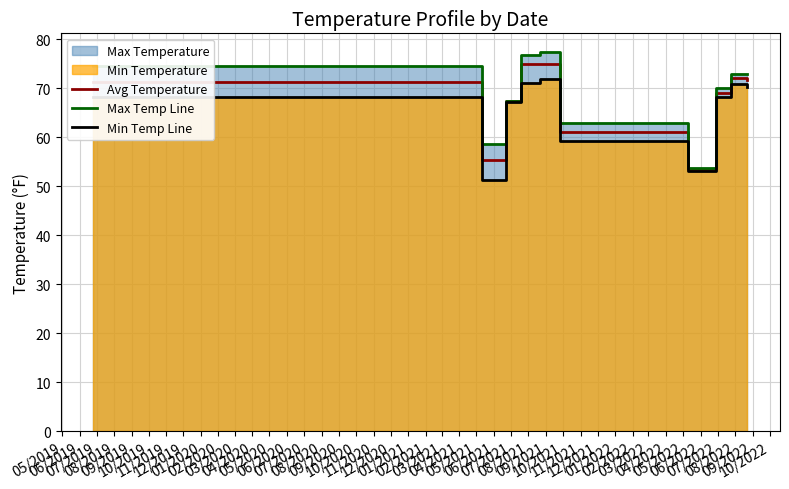

Reading left to right, list all the values displayed in this chart.

Avg Temperature: 71.2	55.3	67.4	74.9	75.0	61.1	53.4	68.9	72.1	71.6
Max Temp Line: 74.6	58.5	67.4	76.8	77.3	62.9	53.7	70.1	72.8	72.8
Min Temp Line: 68.1	51.2	67.2	71.0	71.9	59.3	53.0	68.1	70.8	70.2